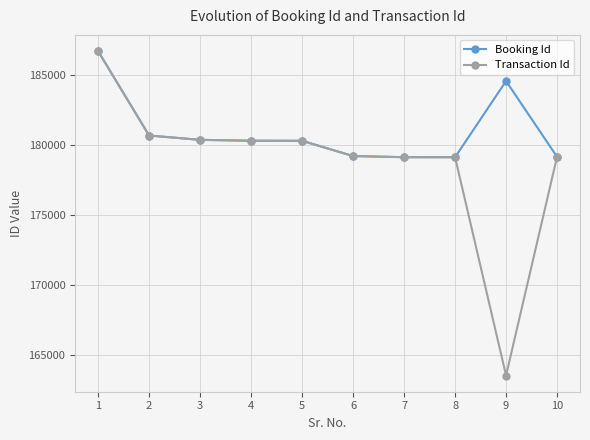

What is the value of the Transaction Id point at the 8th from the left?

179099